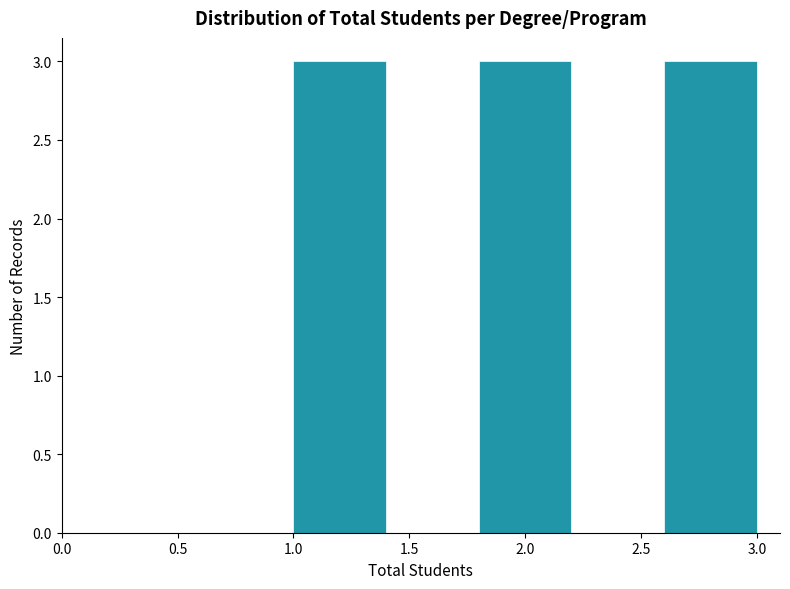

Reading left to right, list every bar in this chart as the range it spans on the x-axis followed by its height. The values are not printed on the chart, so give them approximately, as read against the axis.

1.0 to 1.4: 3
1.4 to 1.8: 0
1.8 to 2.2: 3
2.2 to 2.6: 0
2.6 to 3.0: 3